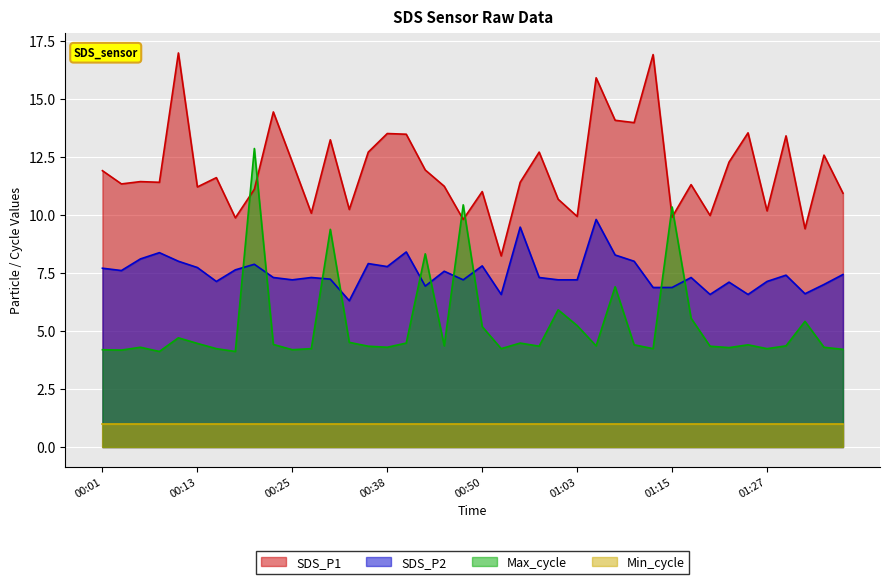

List the series in order of their peak value, highest first.

SDS_P1, Max_cycle, SDS_P2, Min_cycle